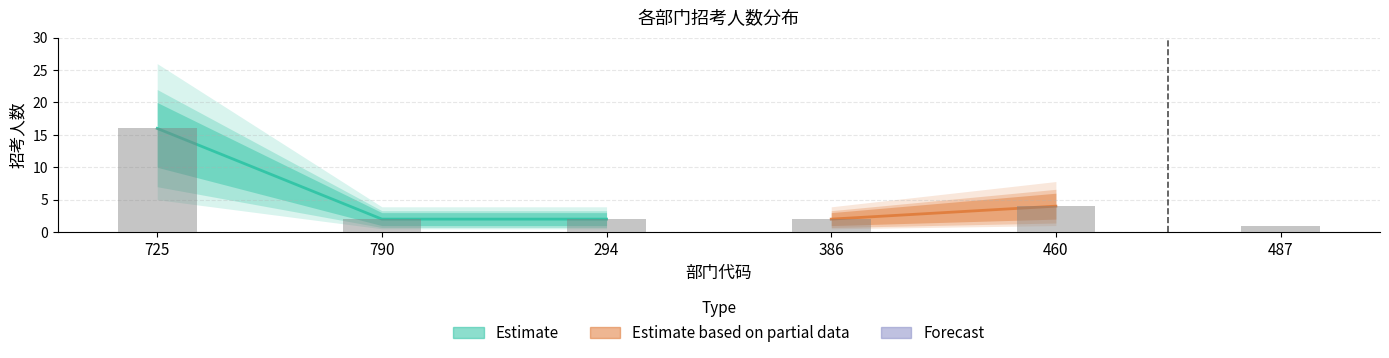

What is the label of the 2nd bar from the left?

790